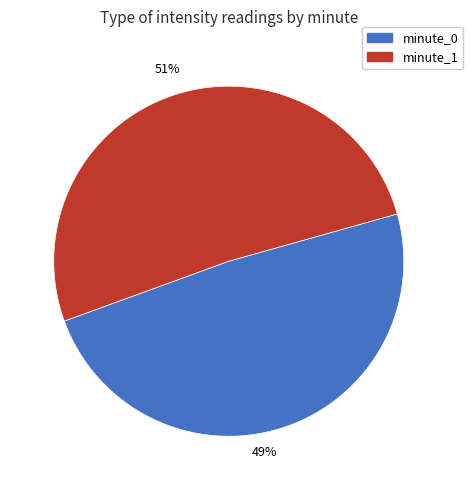

Which slice is the largest?

minute_1